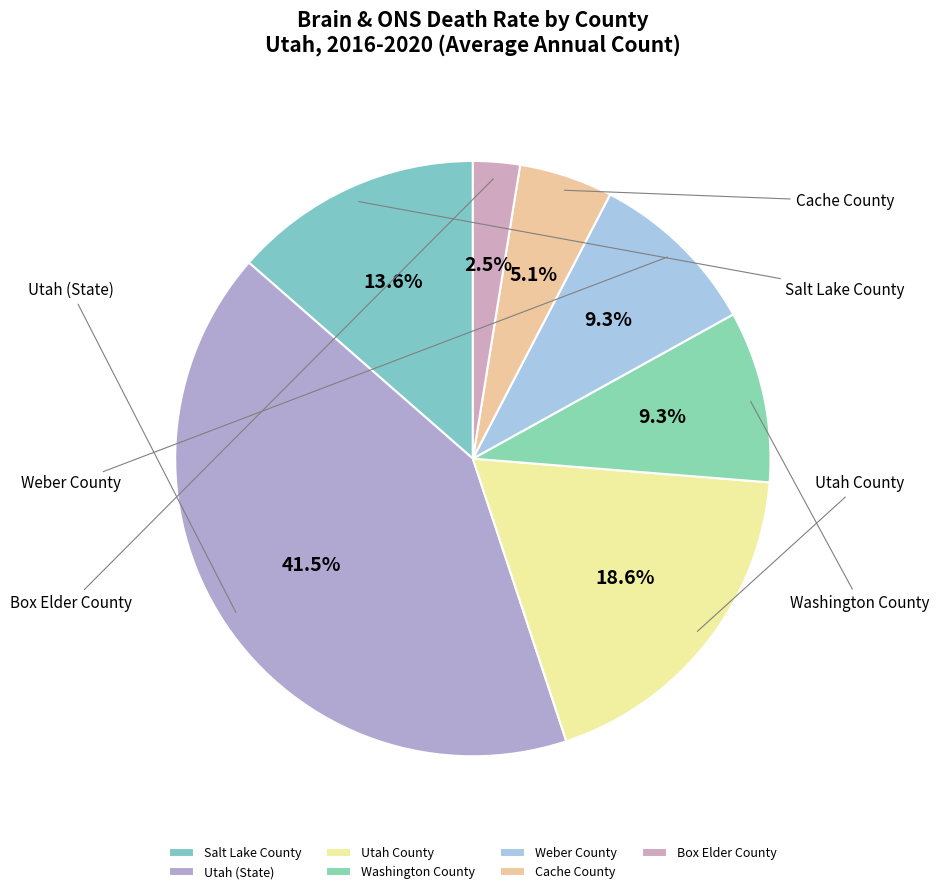

To the nearest percent, what percentage of the pie is Cache County?

5%